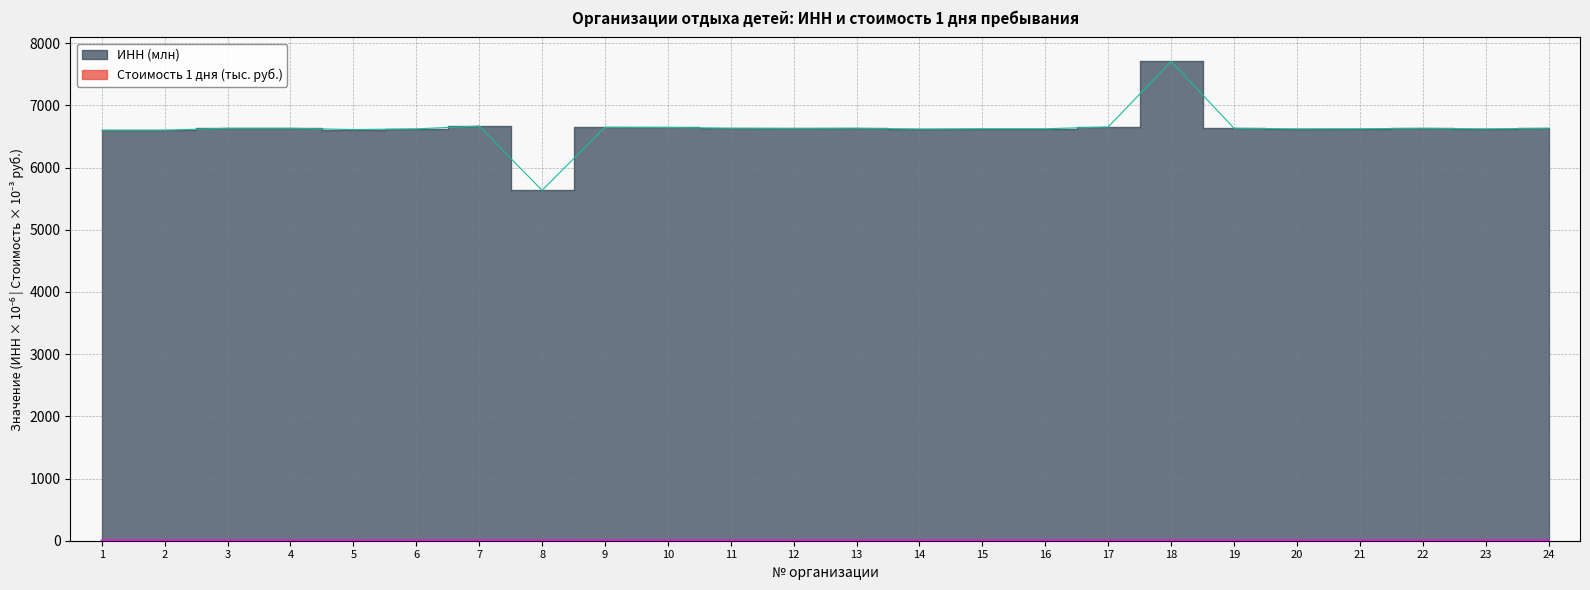

How many lines are shown in the chart?

2